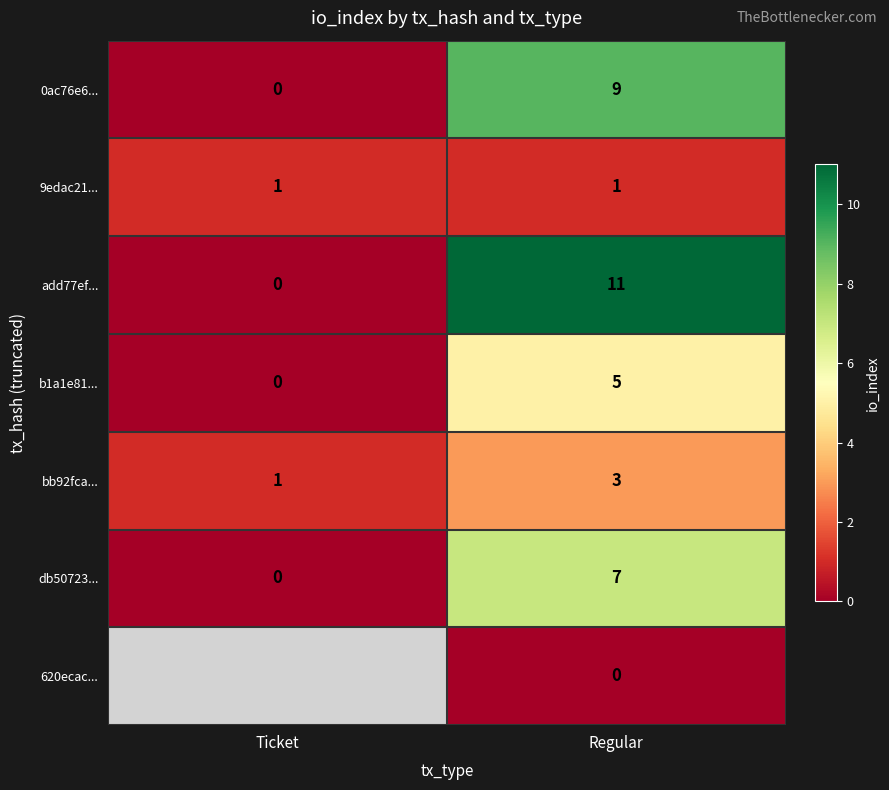

What is the difference between the maximum and minimum values in the db50723... series?

7